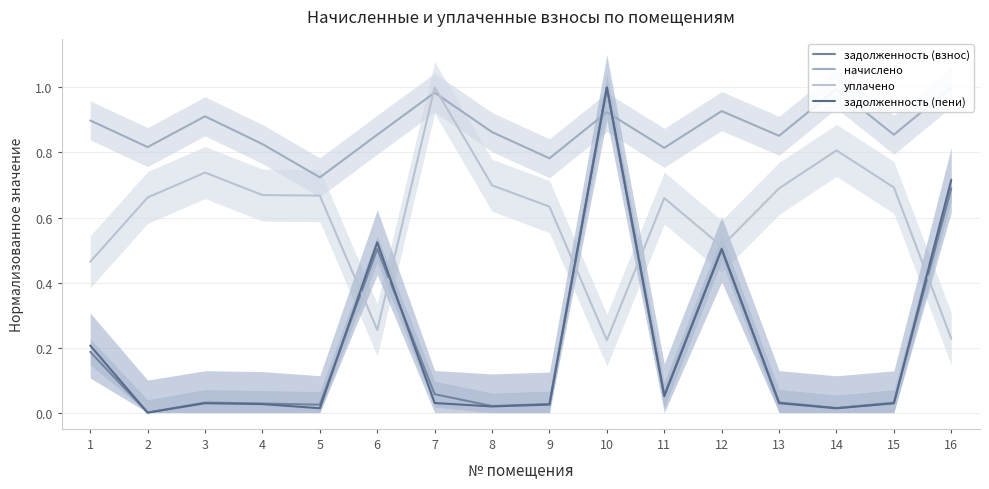

What is the value of the уплачено point at the 8th from the left?

0.7